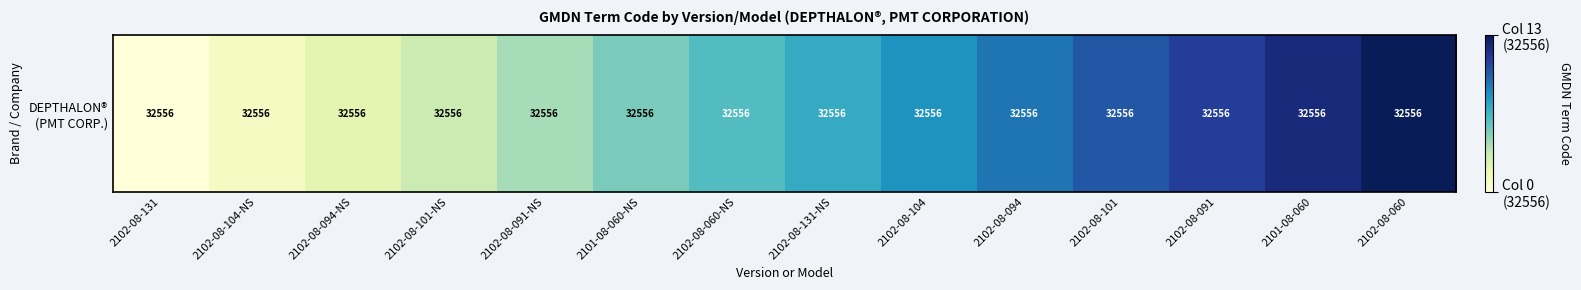

How many categories are shown in the chart?

14